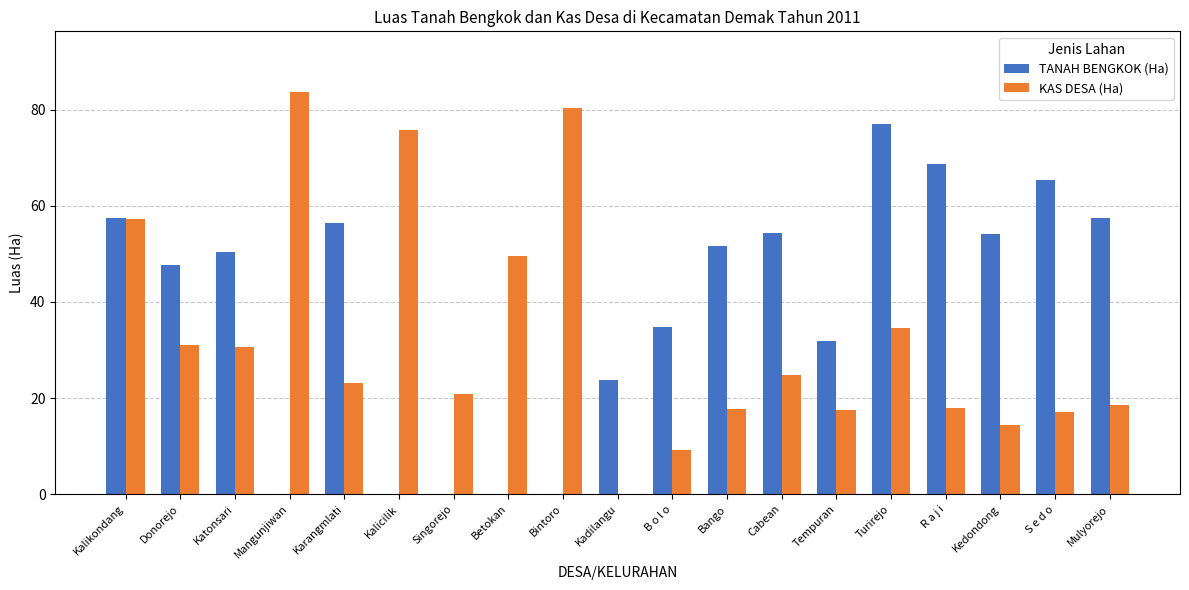

What is the sum of all TANAH BENGKOK (Ha) values?

730.9